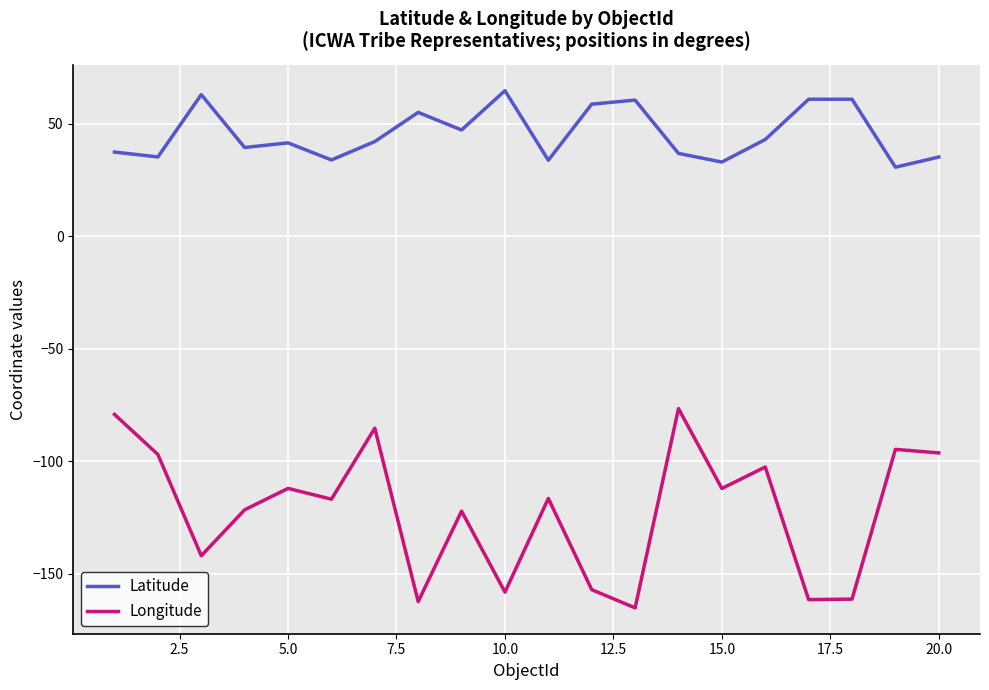

Which series has the largest range (max minus min)?

Longitude